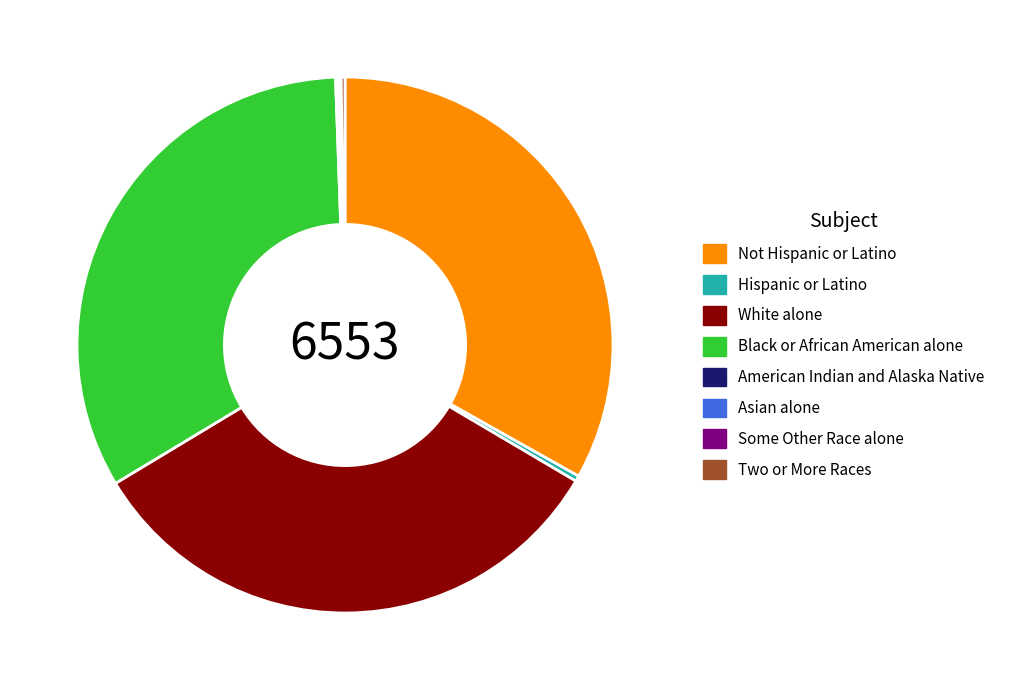

Is there a majority slice in this chart?

No